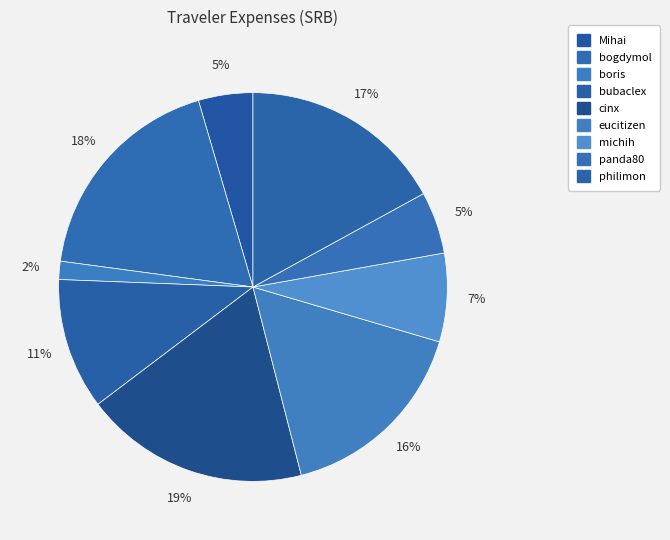

Count the number of slices in the pie.

9